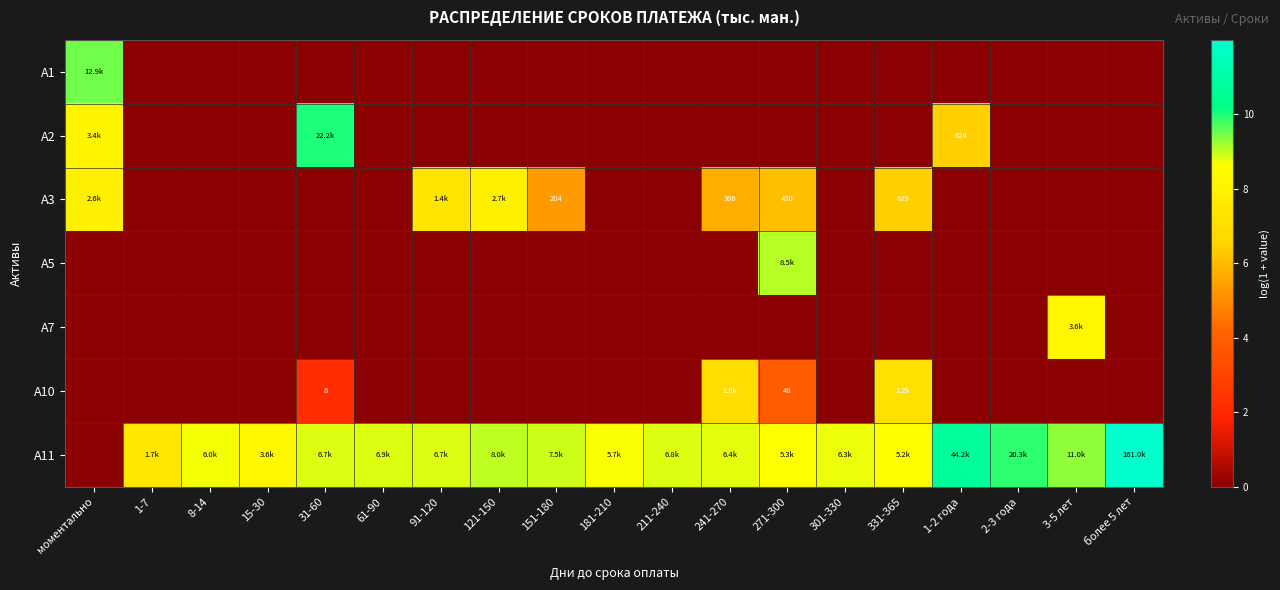

What is the total value across all series at 15-30?

8.2